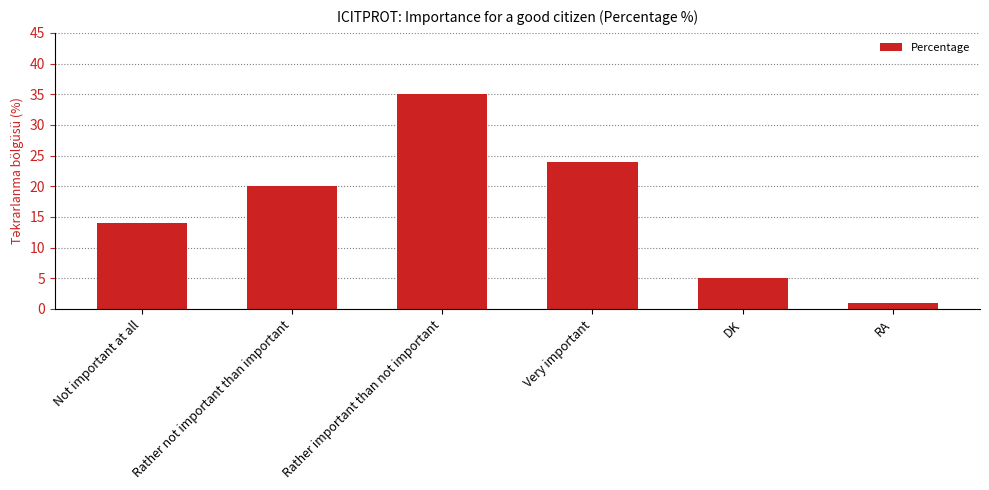

What is the ratio of the value at Not important at all to the value at Very important?

0.6